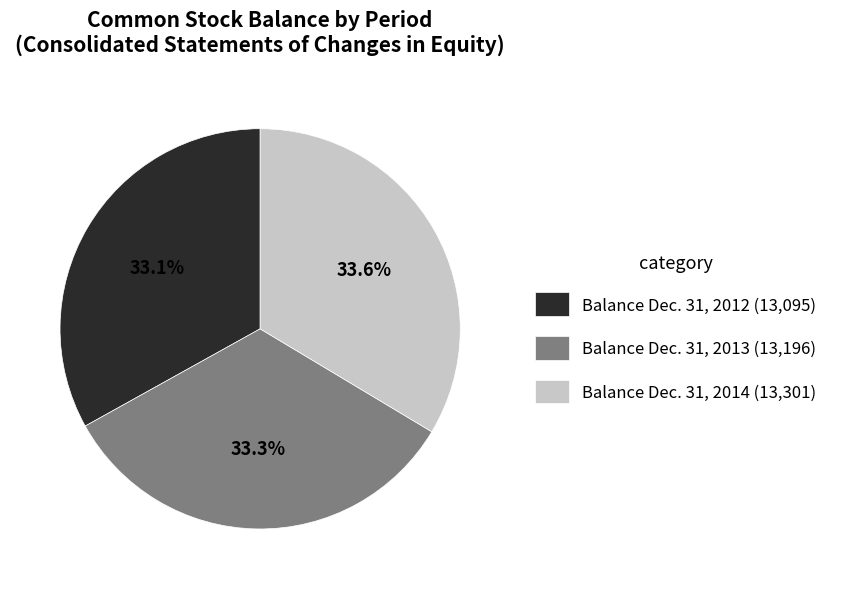

How many segments does this pie chart have?

3